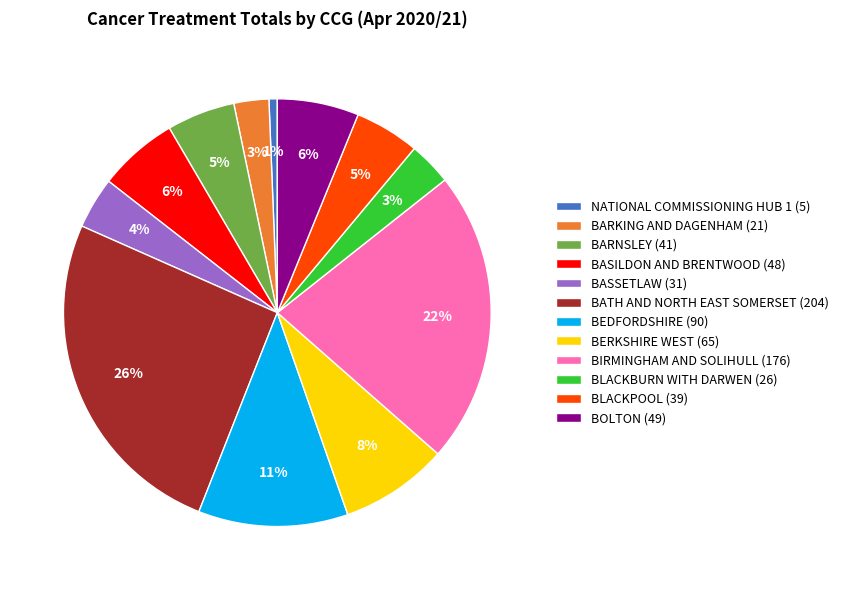

How many slices are in this pie chart?

12